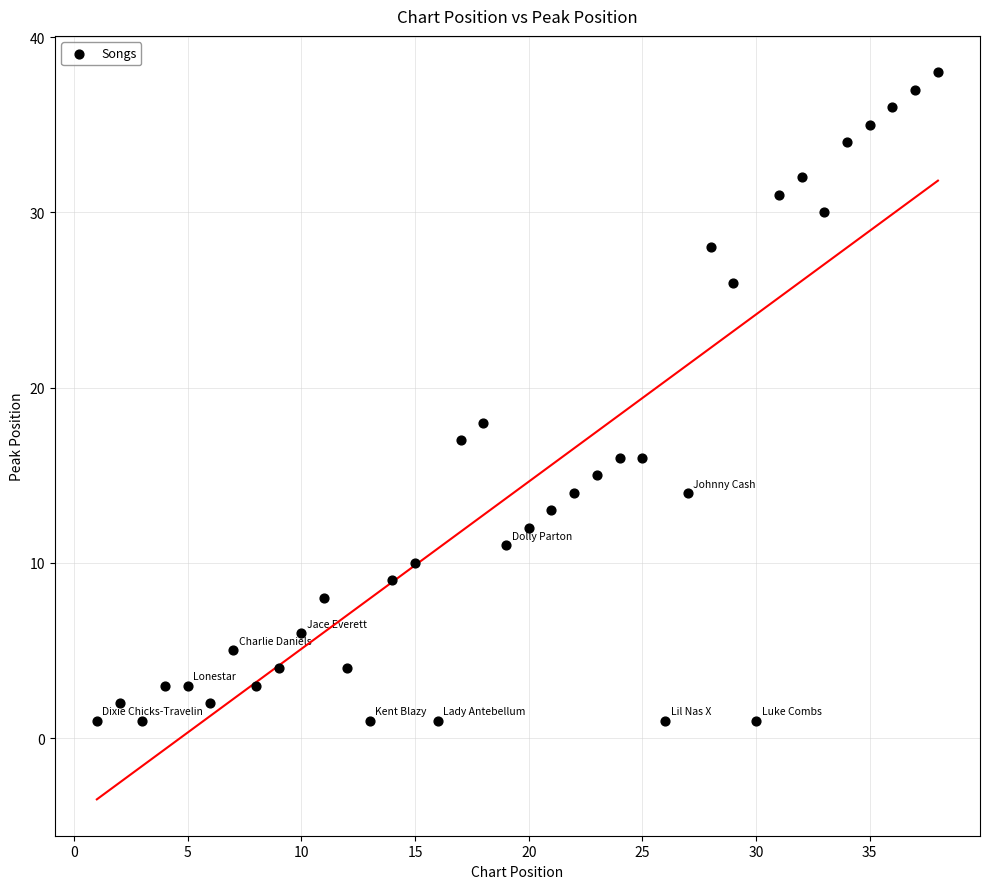

What Y value in the scatter plot is closest to 19?

18